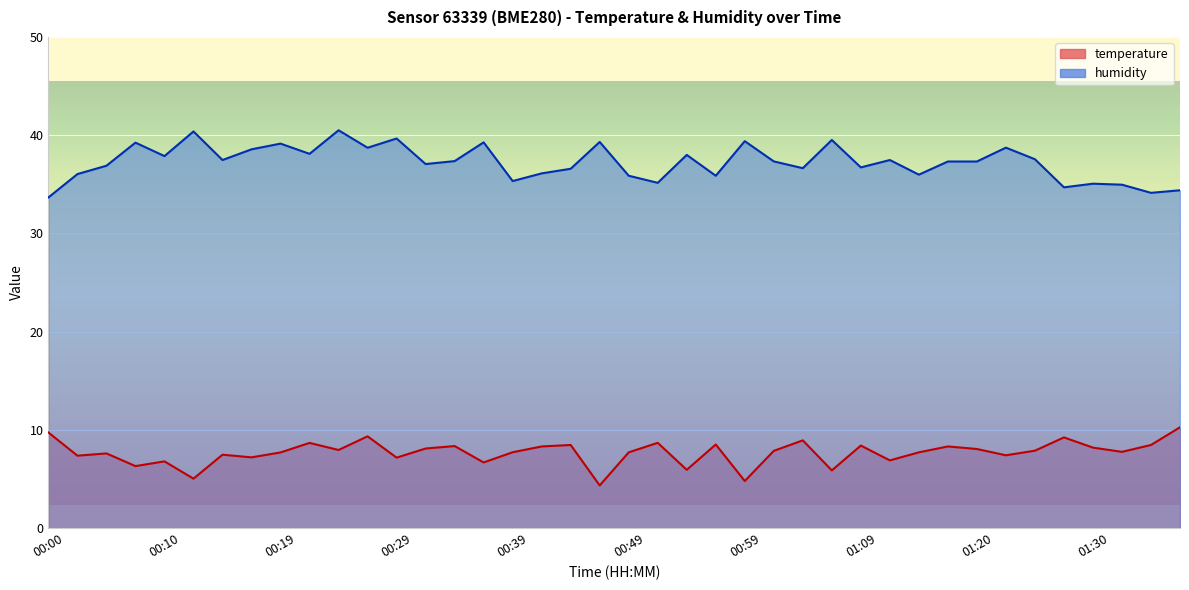

What is the sum of all humidity values?

1489.3